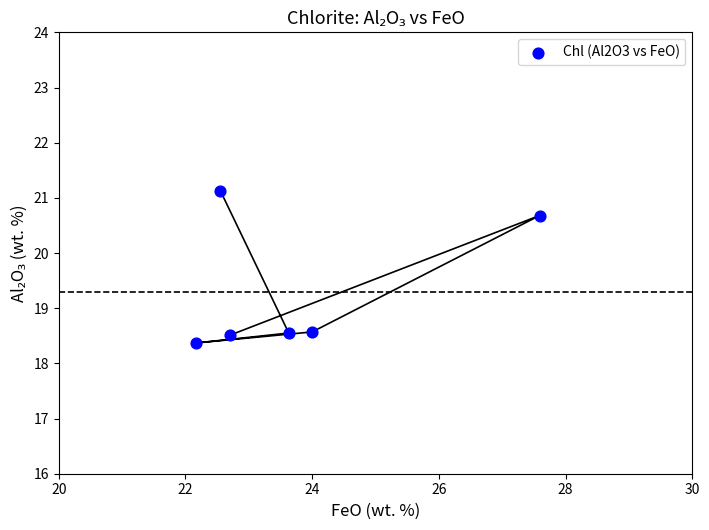

What is the range of X values (max minus min)?

5.4